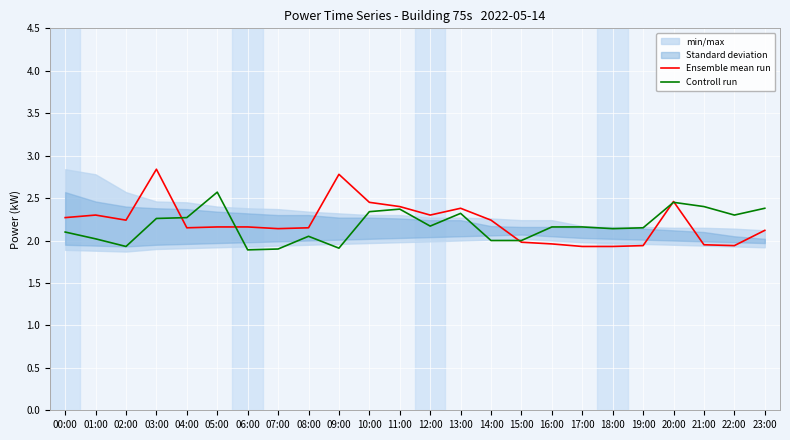

Rank the series by their average value, from highest to lowest.

Ensemble mean run, Controll run